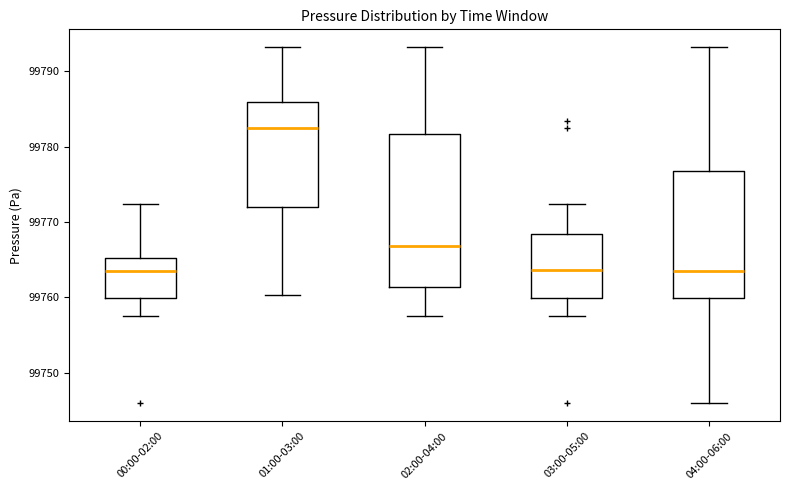

Where is the lower edge of the box for 04:00-06:00 on the y-axis? The values are not printed on the chart, so give them approximately, as read against the axis.

99760